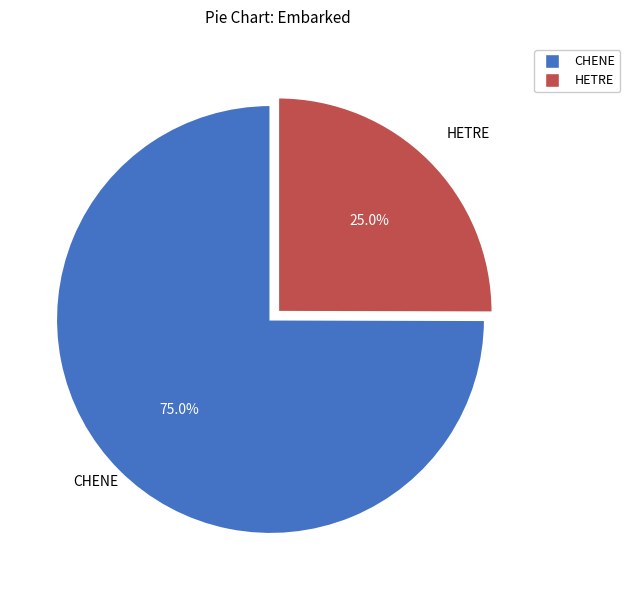

To the nearest percent, what is the combined percentage of HETRE and CHENE?

100%